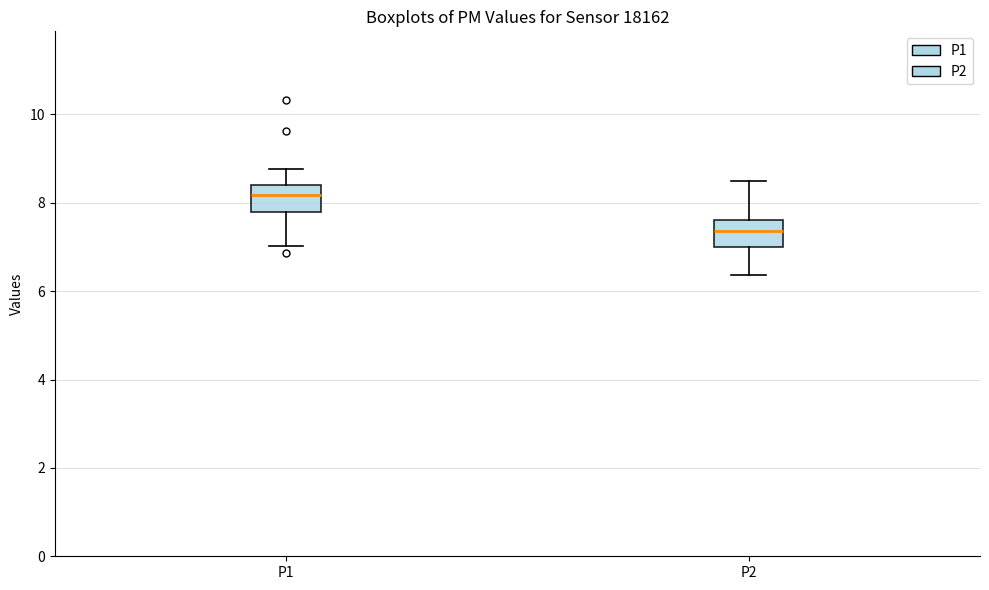

Which box has the highest median line?

P1